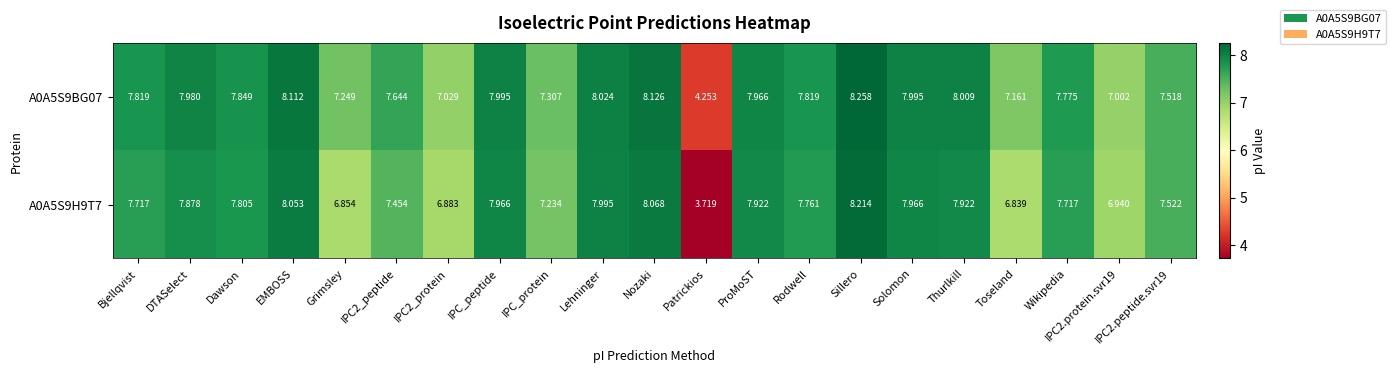

At which category is the sum across all series the highest?

Sillero